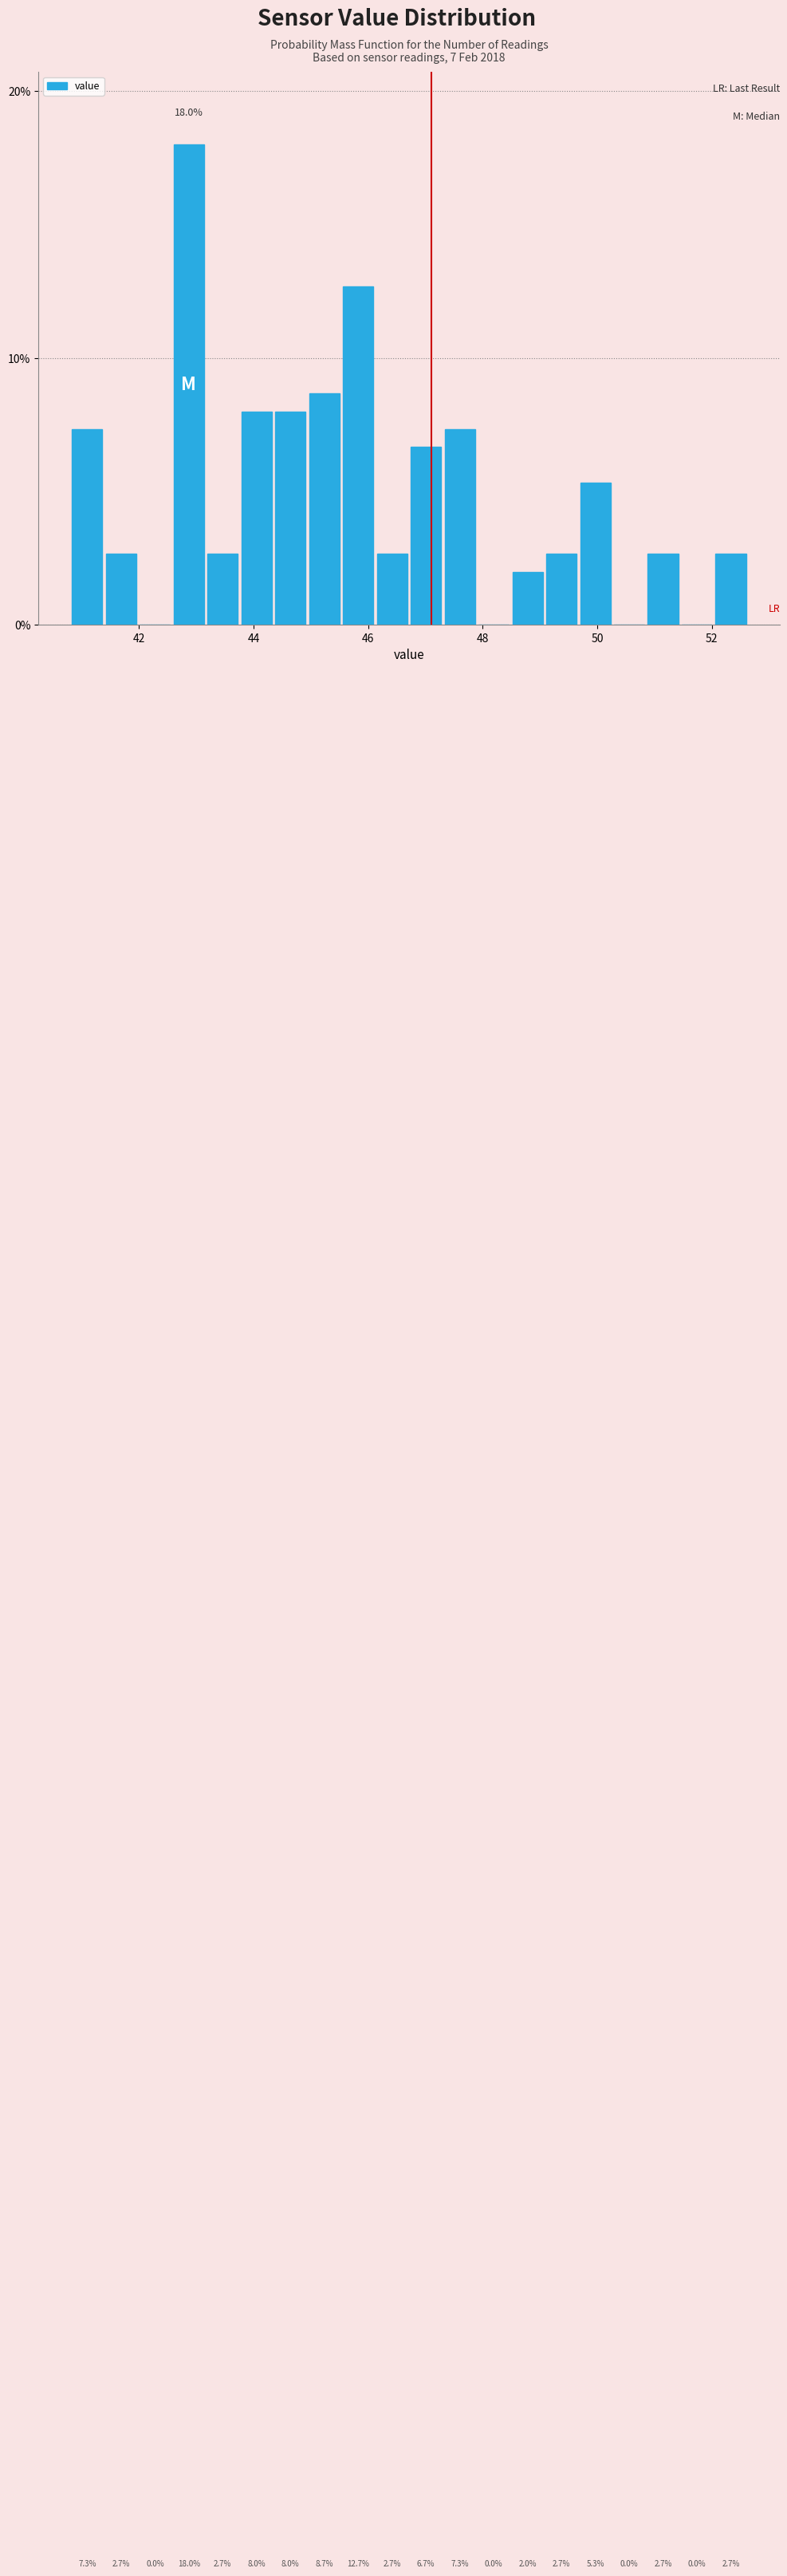

Read against the x-axis, roughly where is the centre of the tallest bar?

42.8